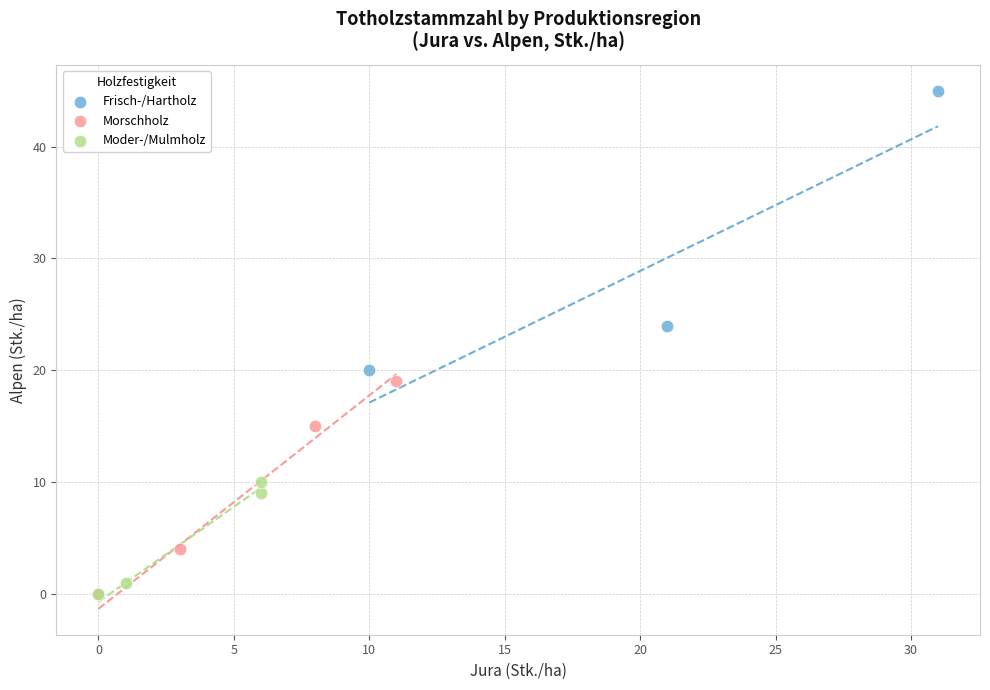

Which series has the largest Y range (max minus min)?

Frisch-/Hartholz